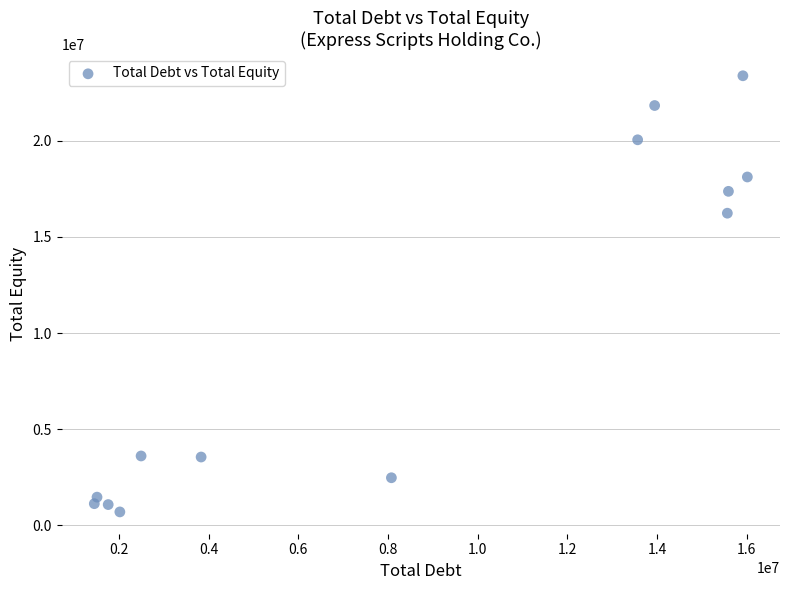

What is the range of Y values (max minus min)?

22688600